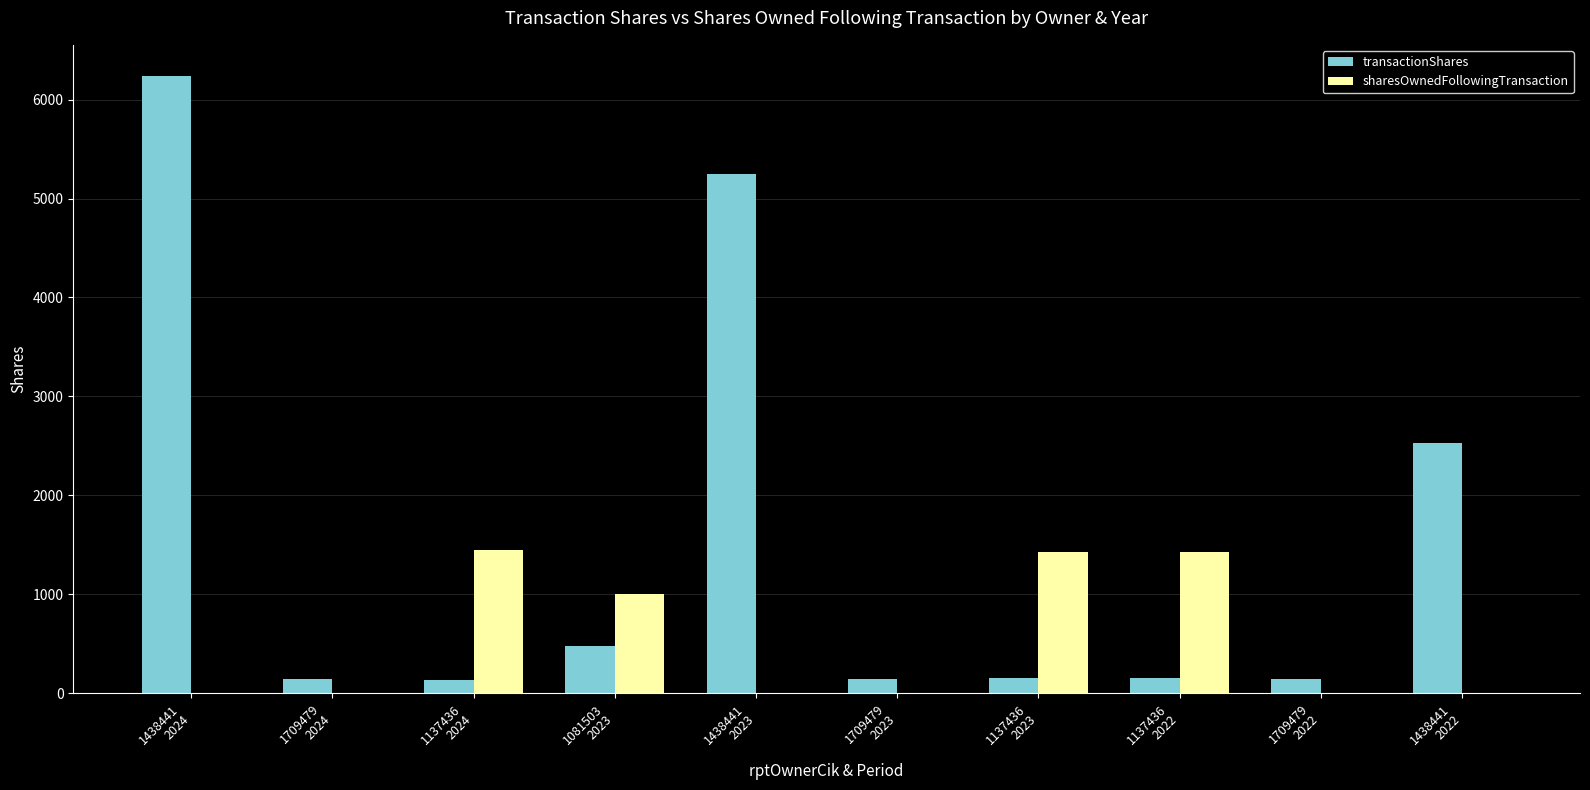

Count the number of categories in the chart.

10